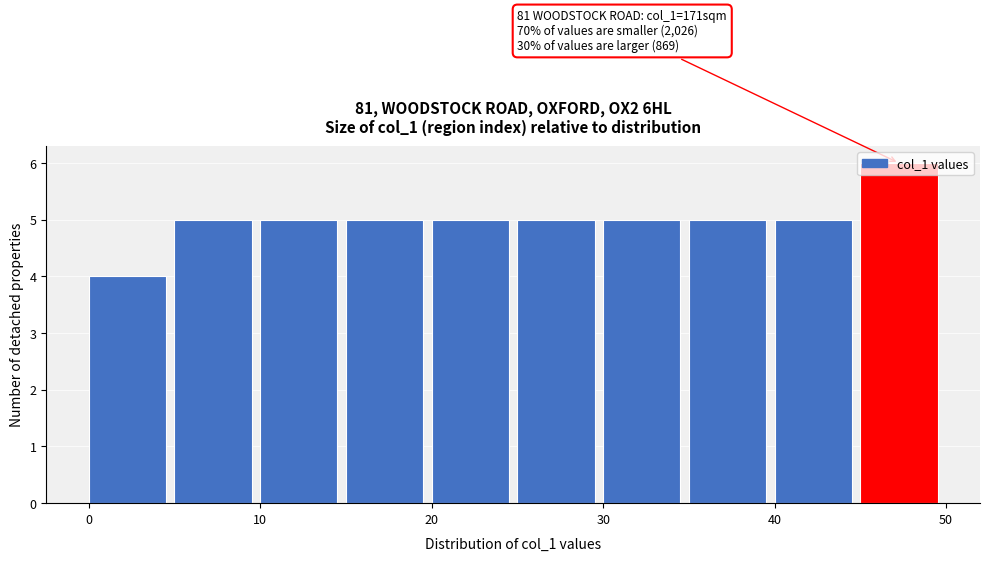

Which range on the x-axis has the tallest bar?

45 to 50